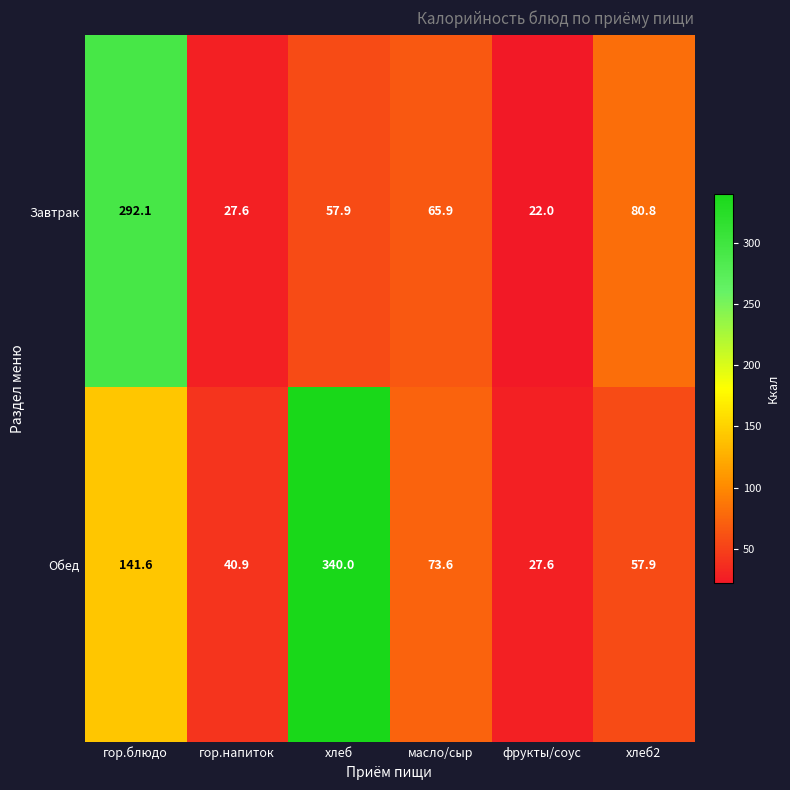

Where does the Завтрак series first go above 65?

гор.блюдо